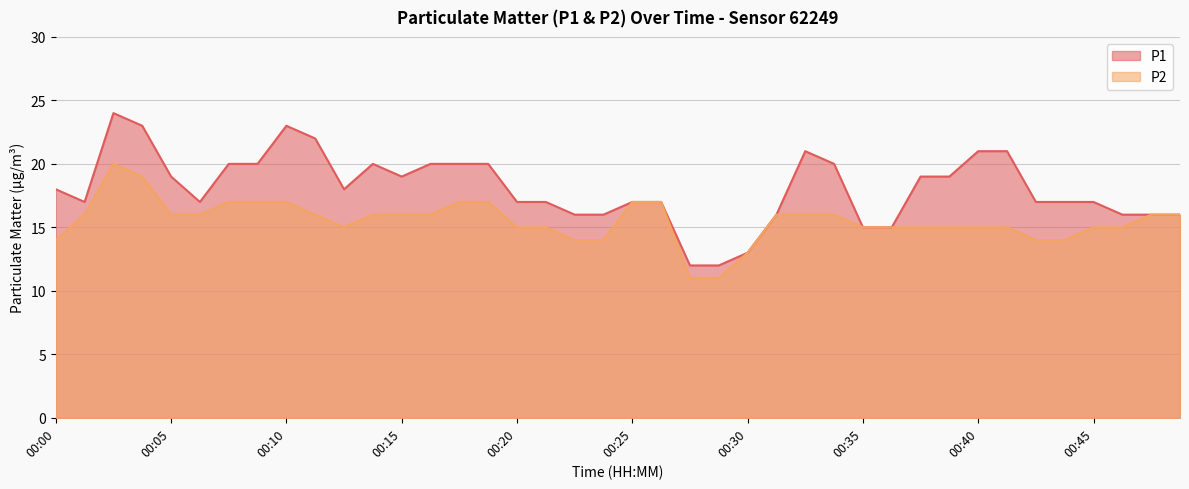

Which series has the largest total across all categories?

P1